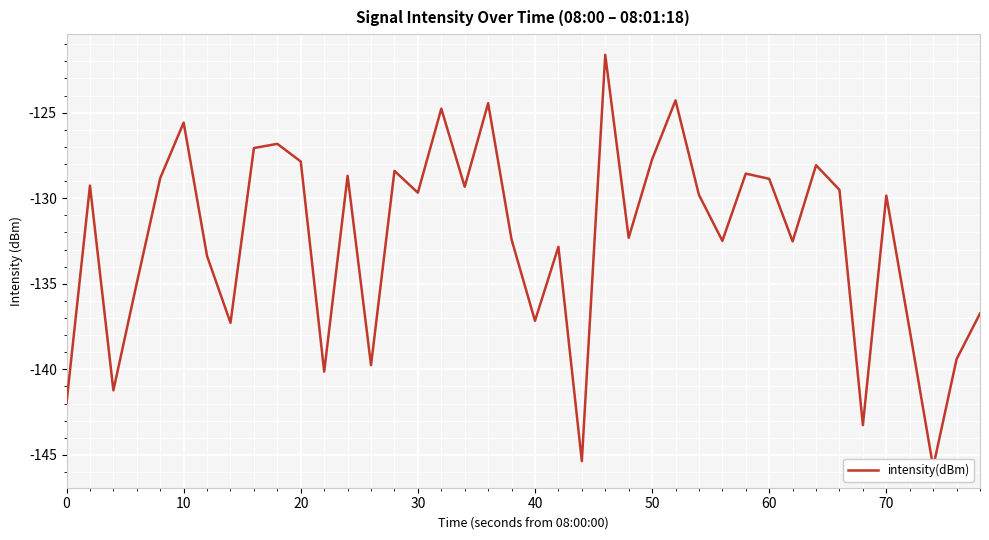

True or false: the data has more than 2 interior local peaks.

True